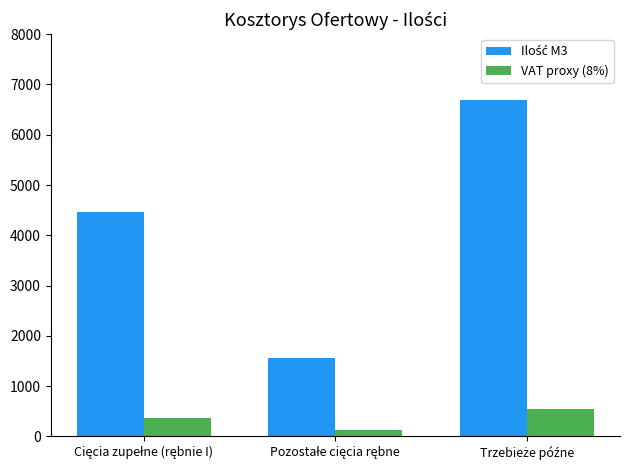

How many bars are there in each group?

2